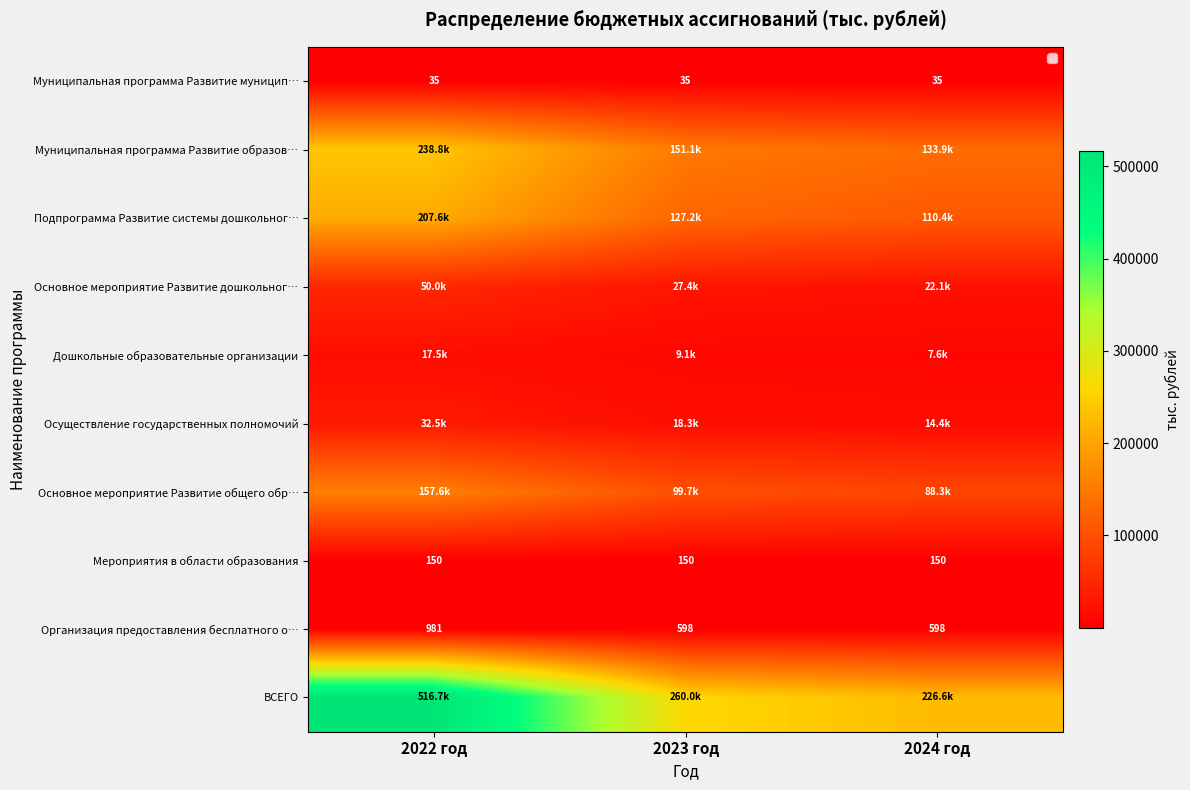

Is the value of Мероприятия в области образования at 2023 год greater than the value of Муниципальная программа Развитие муницип… at 2022 год?

Yes